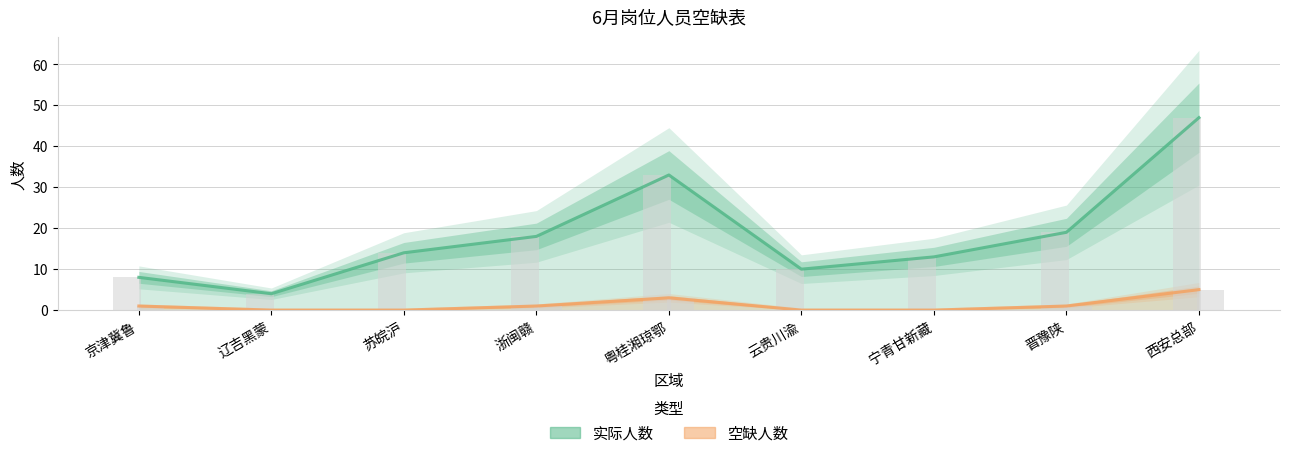

What is the difference between the 实际人数 values at 晋豫陕 and 浙闽赣?

1